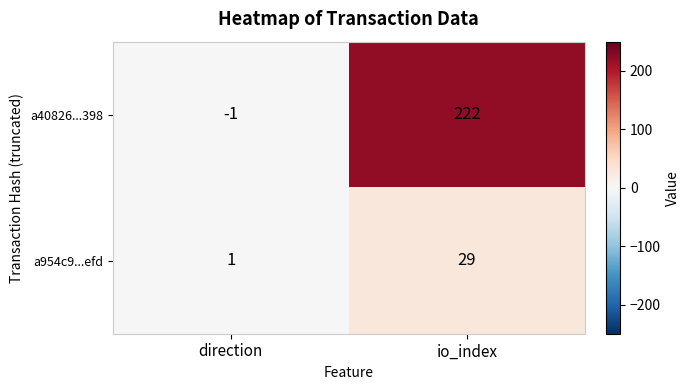

Is the value of a40826...398 at io_index greater than the value of a954c9...efd at direction?

Yes